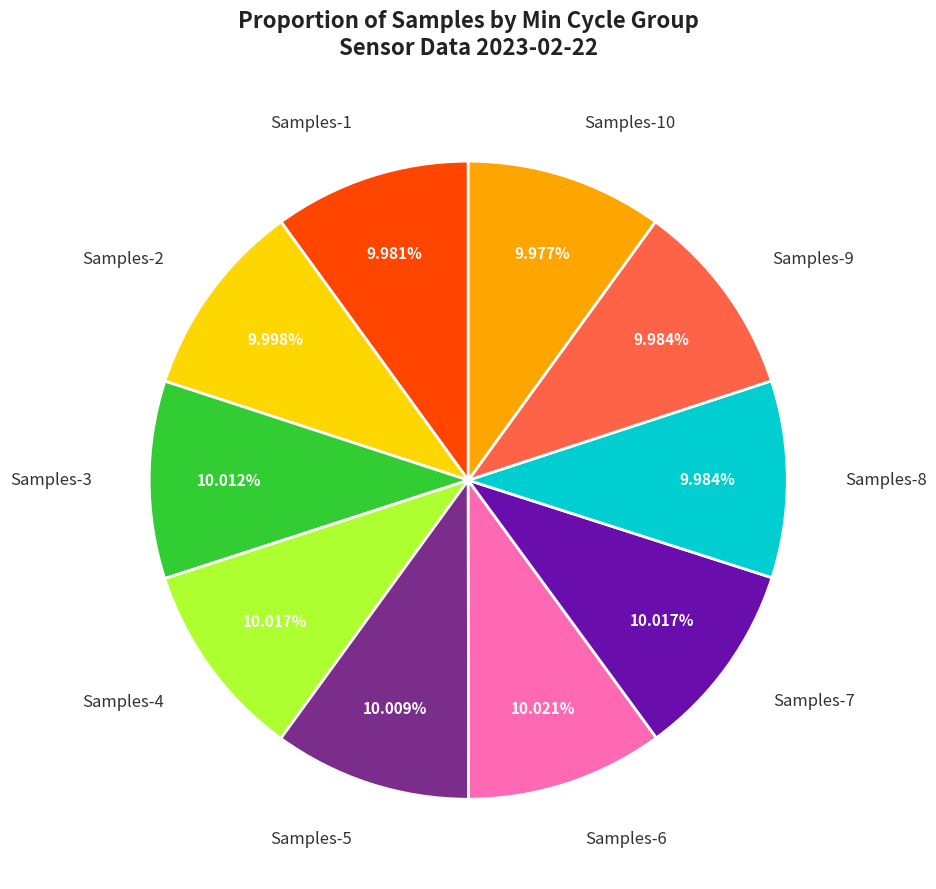

Approximately how many times larger is the value at Samples-2 compared to Samples-3?

1.0